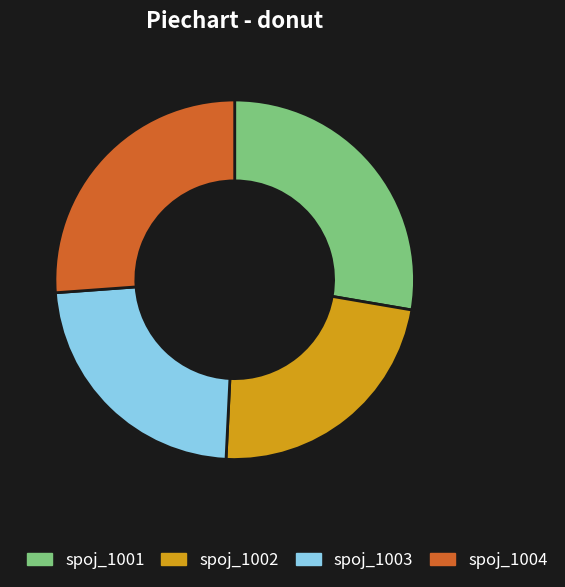

Does any single category account for the majority?

No